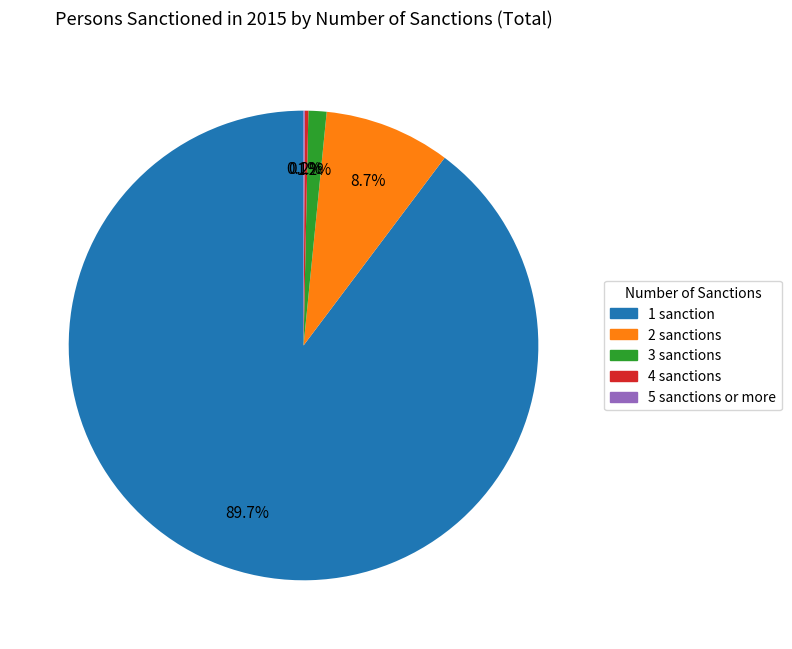

What is the largest slice in the pie chart?

1 sanction